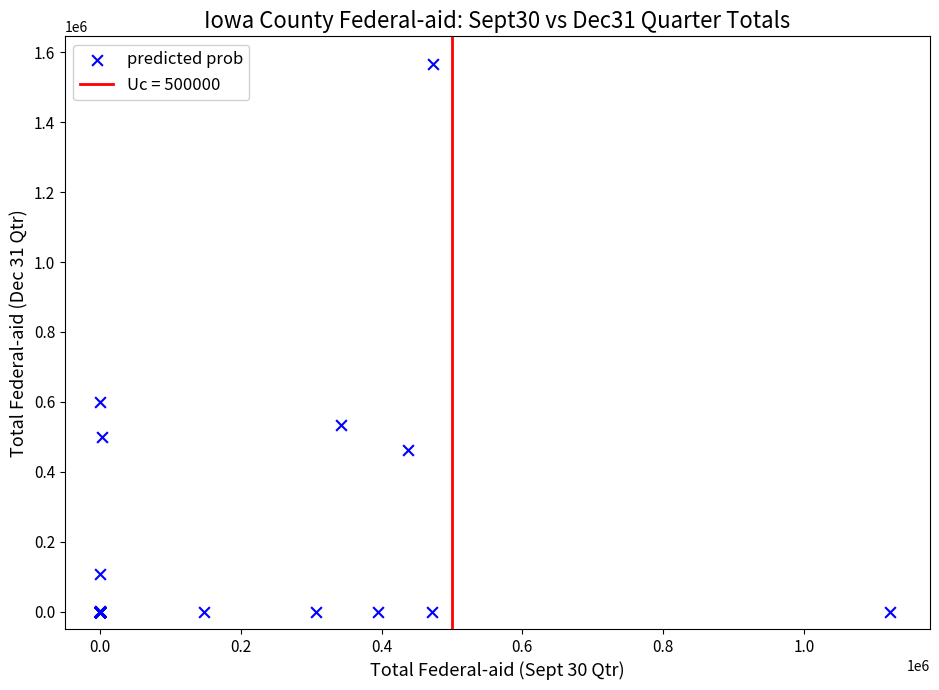

What Y value in the scatter plot is closest to 783798?

600000.0